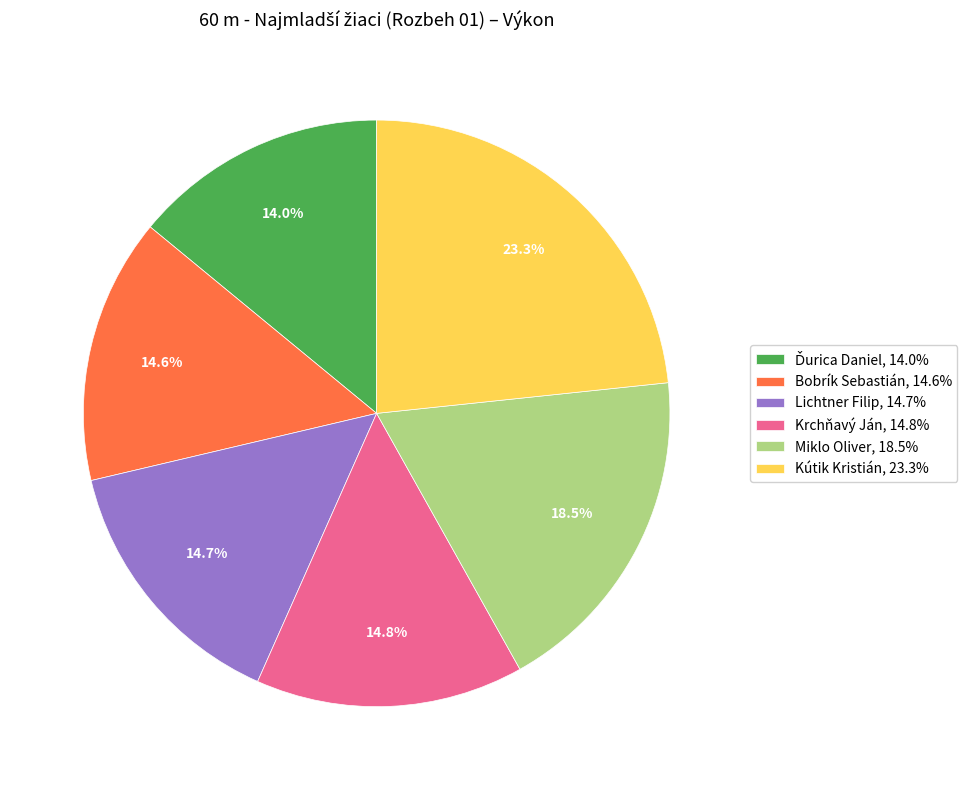

How many slices are in this pie chart?

6